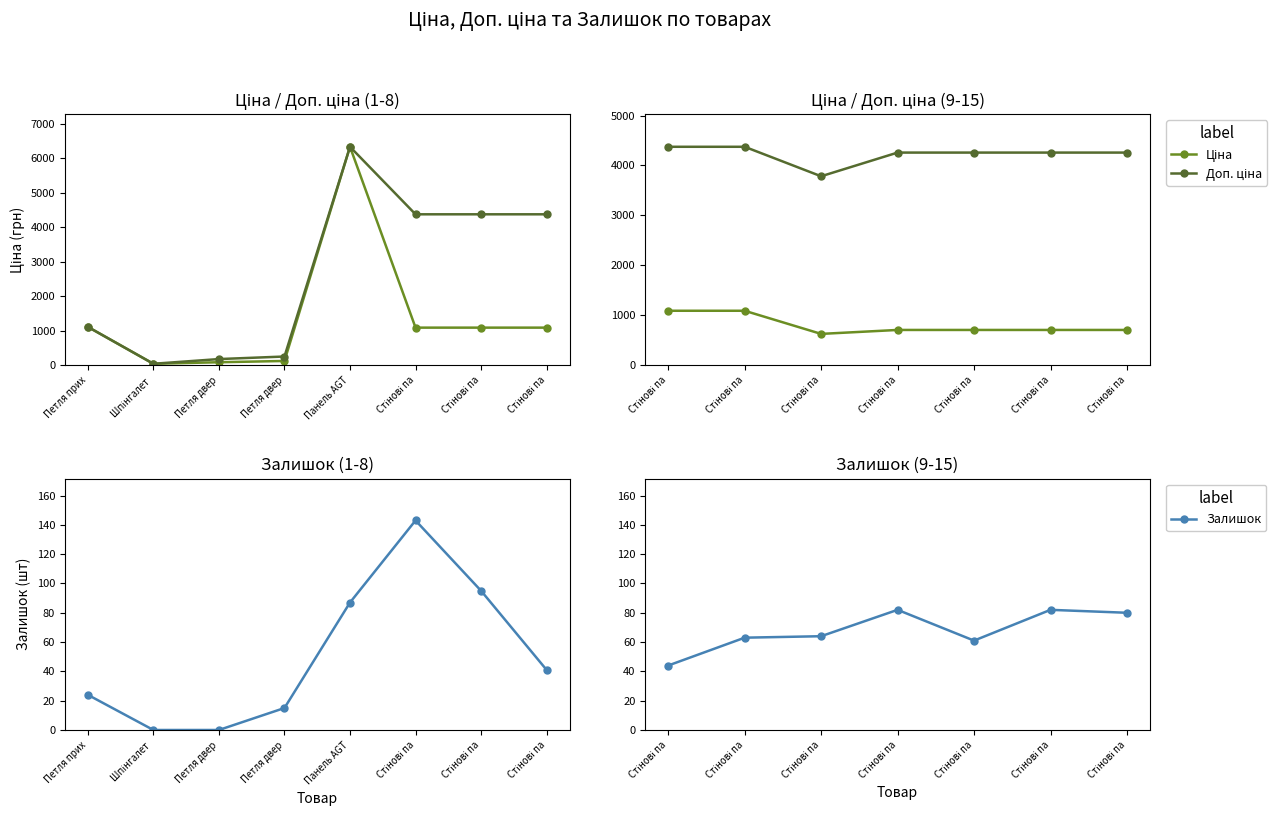

What is the average value of the Доп. ціна series?

4223.6